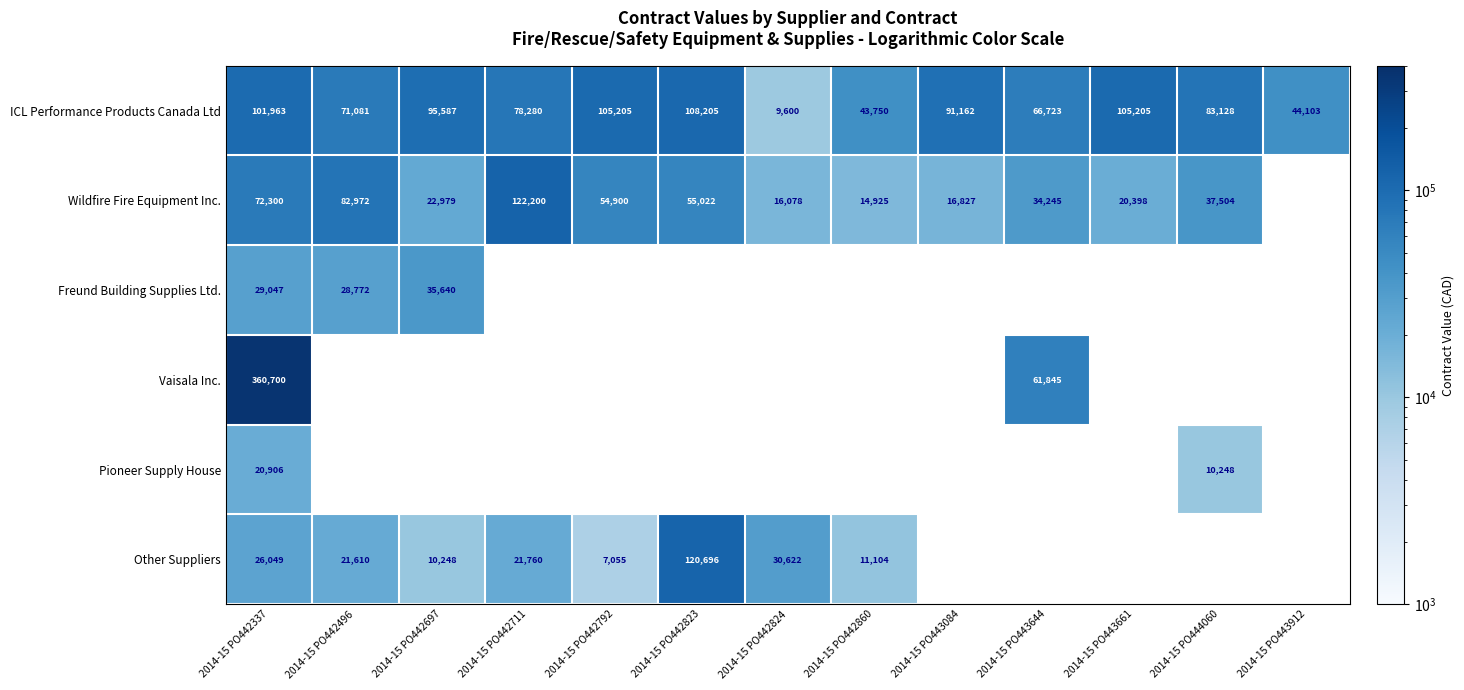

Which series changed the most between 2014-15 PO442823 and 2014-15 PO442824?

ICL Performance Products Canada Ltd